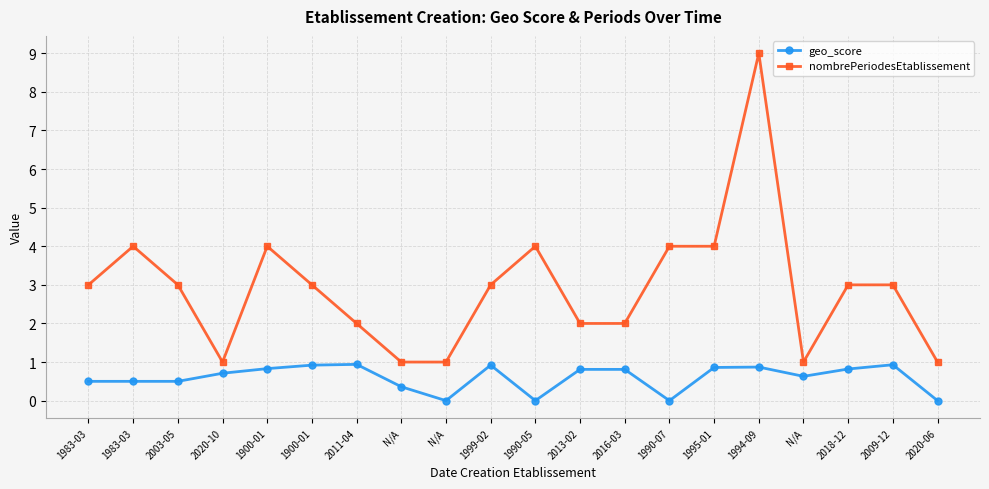

What is the sum of the geo_score values at N/A and 2020-10?

0.7